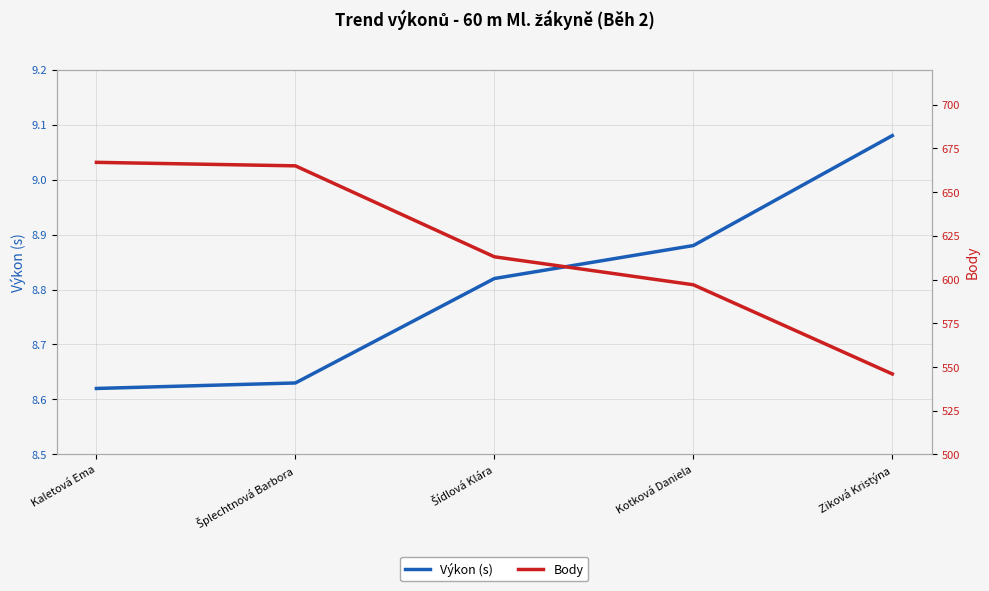

At which label is Body closest to 606?

Šídlová Klára